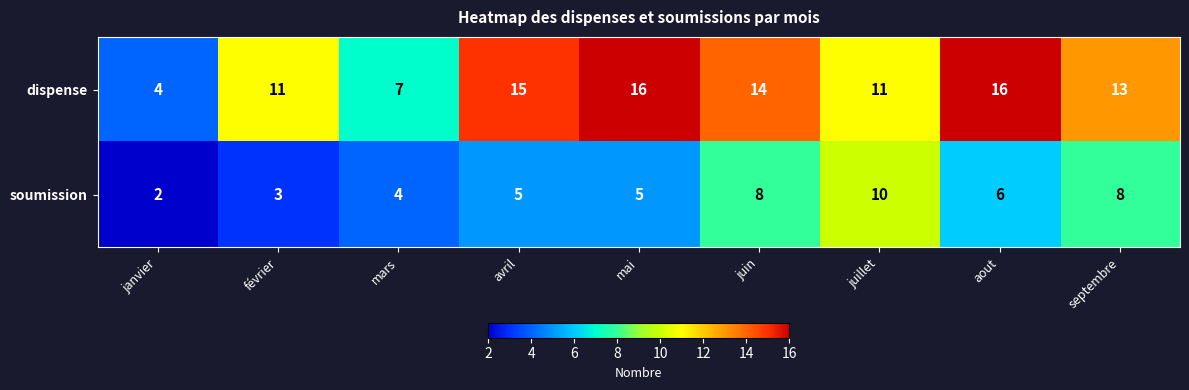

Which series has the widest spread of values?

dispense